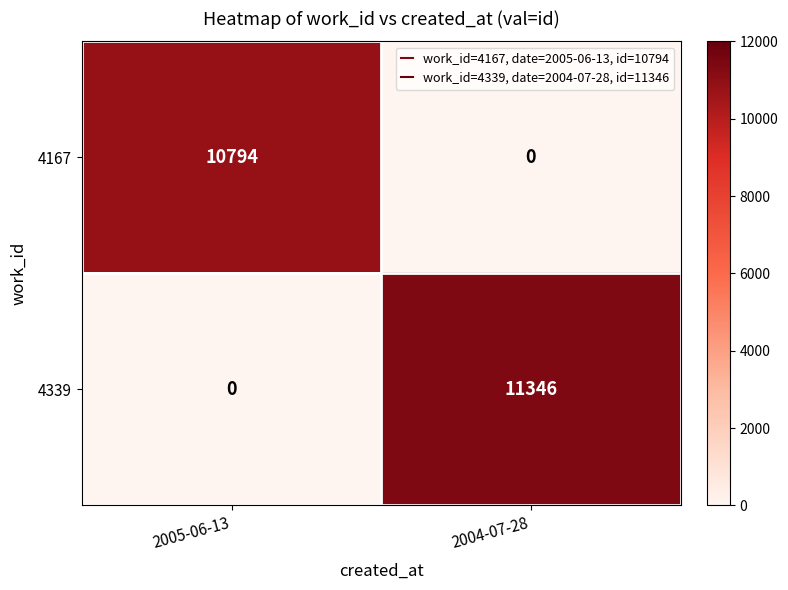

Which series changed the most between 2005-06-13 and 2004-07-28?

4339